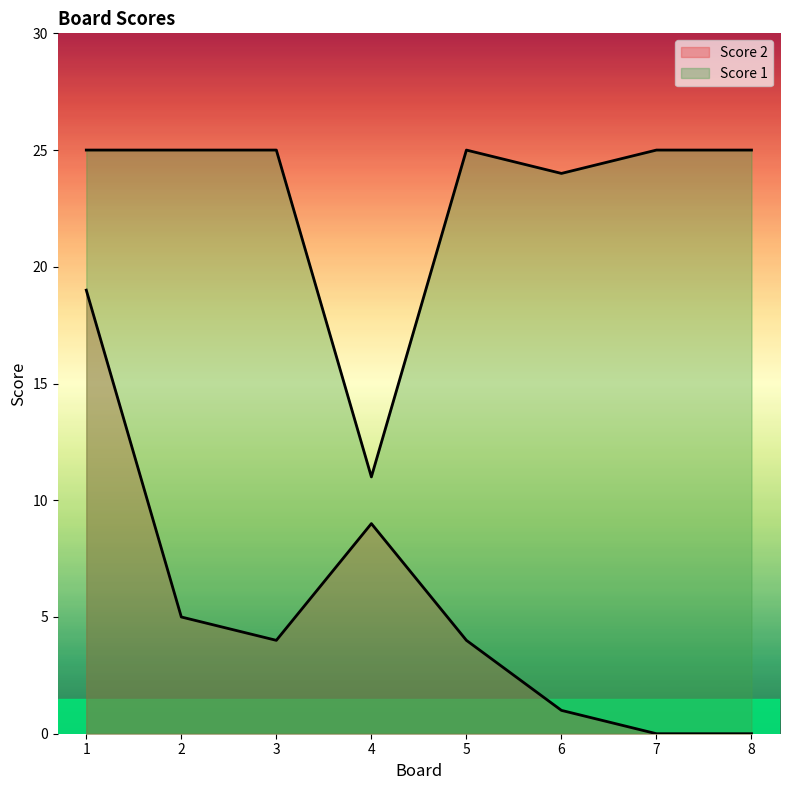

What is the sum of the Score 2 values at 6 and 5?

5